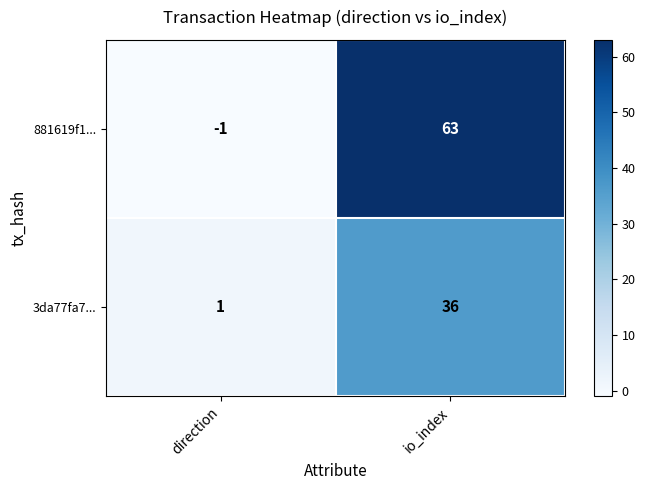

The 881619f1... series shows 13 at io_index. True or false?

False